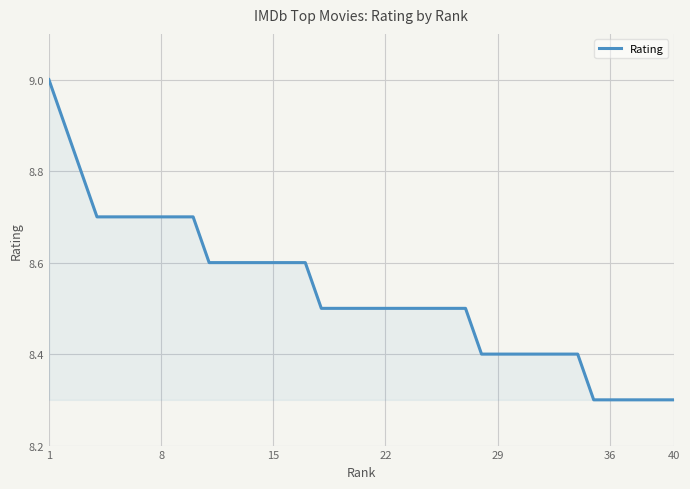

What is the greatest value displayed?

9.0